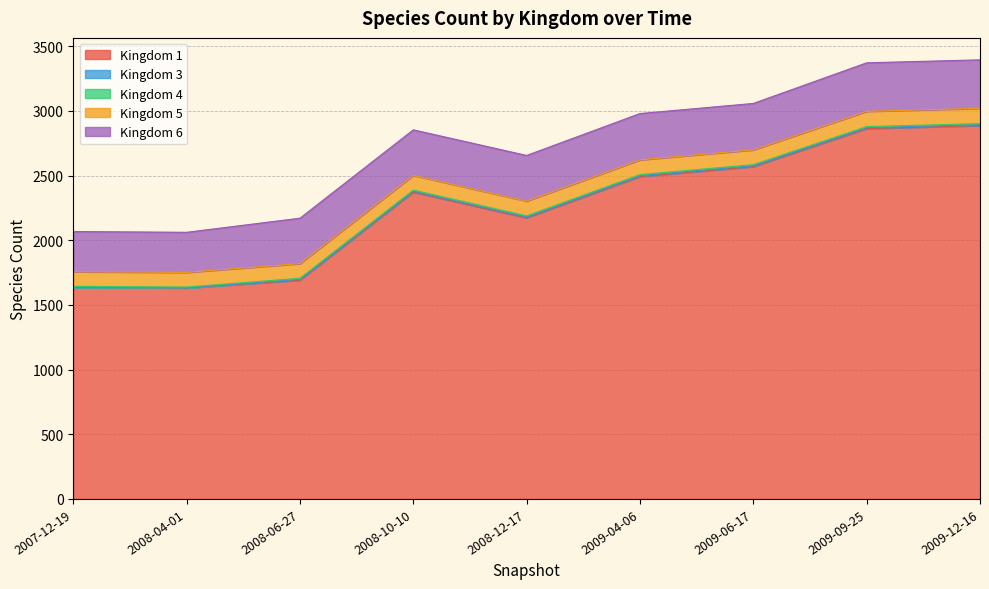

At which category is the sum across all series the highest?

2009-12-16